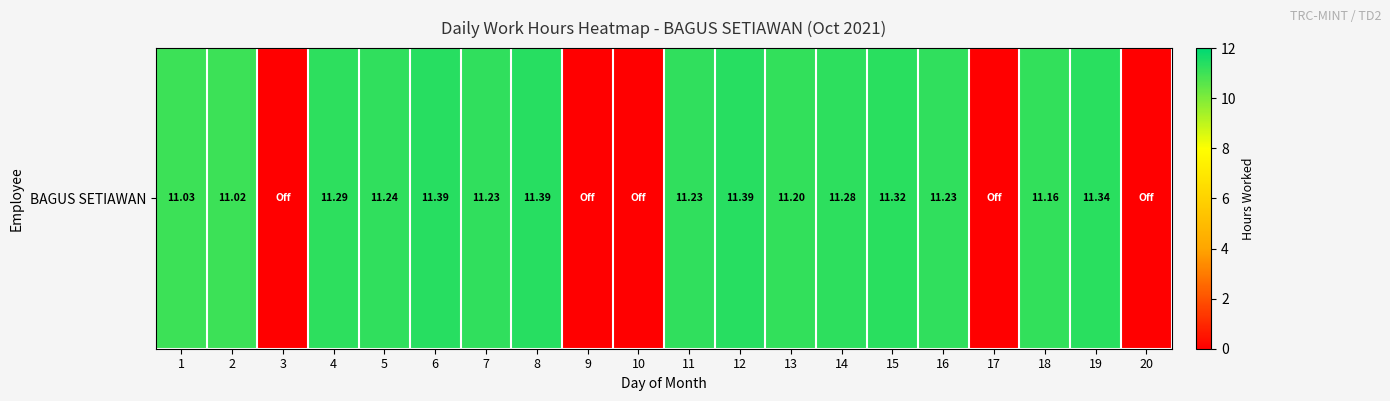

Reading left to right, transcribe all the data shown in this chart.

11.0	11.0	0.0	11.3	11.2	11.4	11.2	11.4	0.0	0.0	11.2	11.4	11.2	11.3	11.3	11.2	0.0	11.2	11.3	0.0